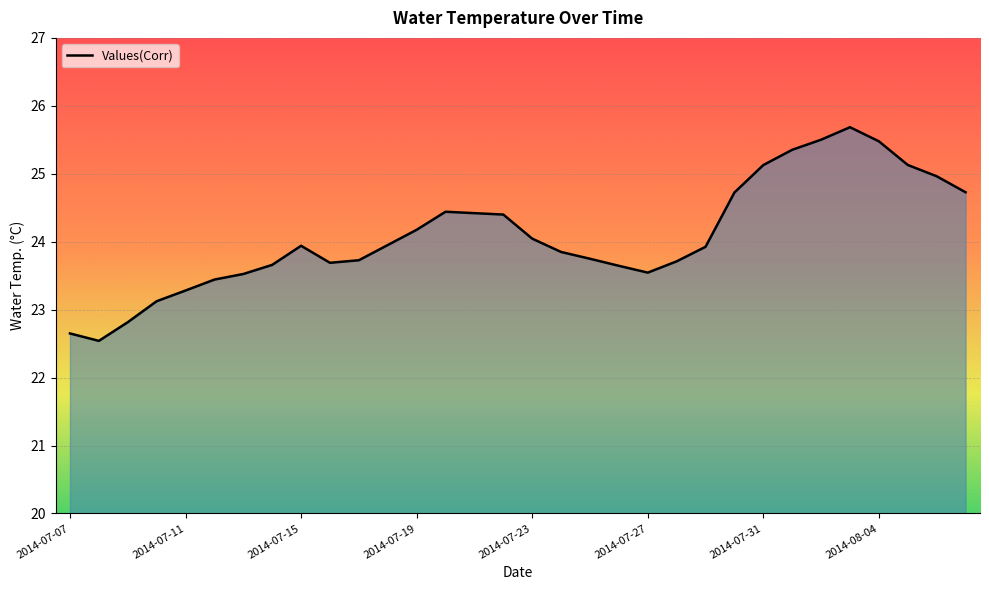

What is the greatest value displayed?

25.7